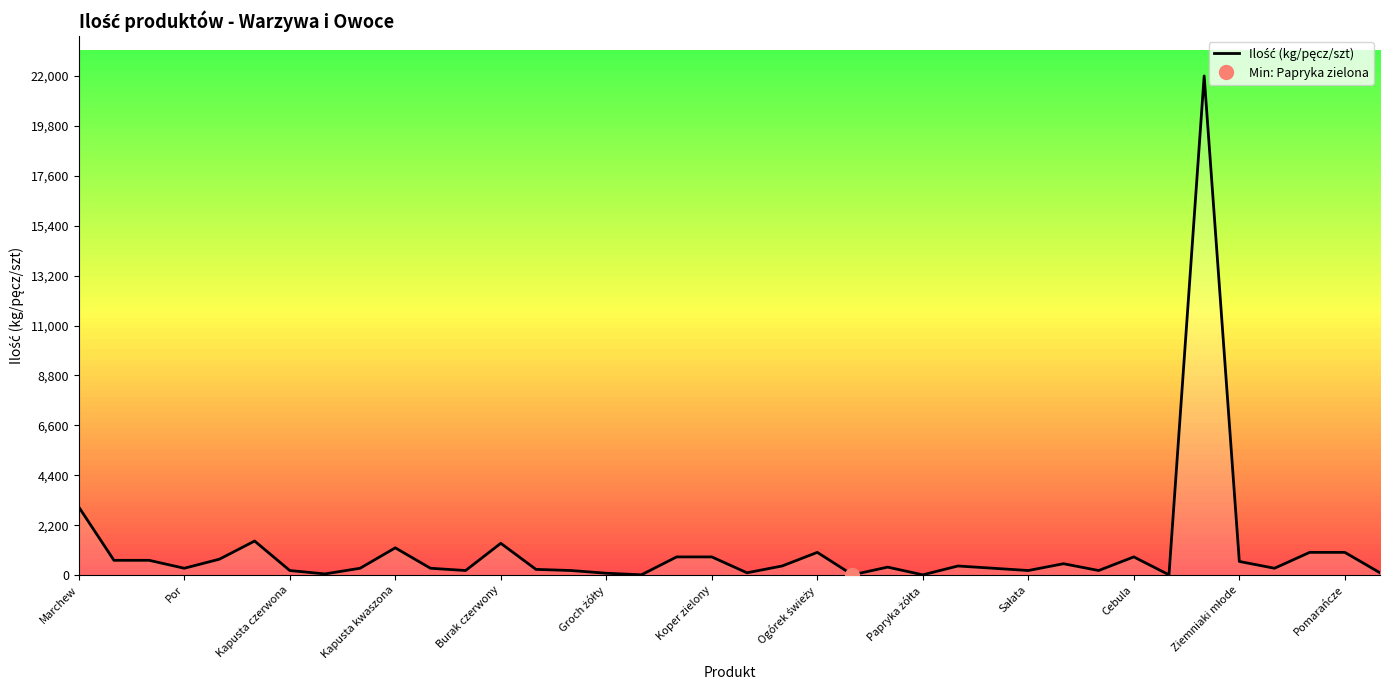

What is the average value?

1102